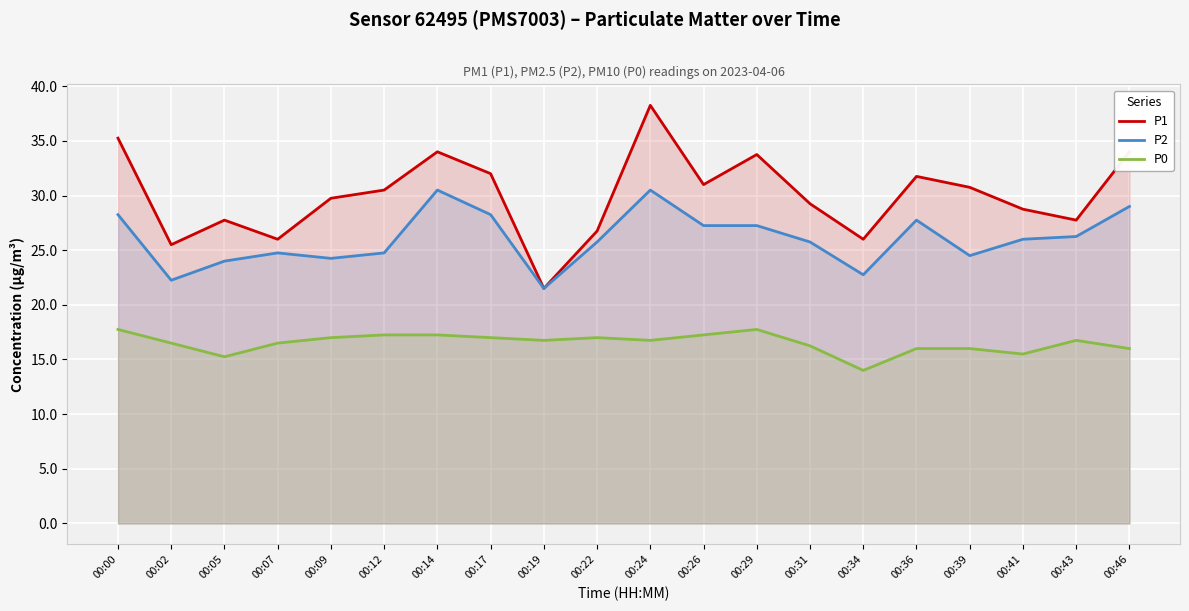

Reading left to right, list all the values displayed in this chart.

P1: 00:00=35.2	00:02=25.5	00:05=27.8	00:07=26.0	00:09=29.8	00:12=30.5	00:14=34.0	00:17=32.0	00:19=21.5	00:22=26.8	00:24=38.2	00:26=31.0	00:29=33.8	00:31=29.2	00:34=26.0	00:36=31.8	00:39=30.8	00:41=28.8	00:43=27.8	00:46=34.0
P2: 00:00=28.2	00:02=22.2	00:05=24.0	00:07=24.8	00:09=24.2	00:12=24.8	00:14=30.5	00:17=28.2	00:19=21.5	00:22=25.8	00:24=30.5	00:26=27.2	00:29=27.2	00:31=25.8	00:34=22.8	00:36=27.8	00:39=24.5	00:41=26.0	00:43=26.2	00:46=29.0
P0: 00:00=17.8	00:02=16.5	00:05=15.2	00:07=16.5	00:09=17.0	00:12=17.2	00:14=17.2	00:17=17.0	00:19=16.8	00:22=17.0	00:24=16.8	00:26=17.2	00:29=17.8	00:31=16.2	00:34=14.0	00:36=16.0	00:39=16.0	00:41=15.5	00:43=16.8	00:46=16.0